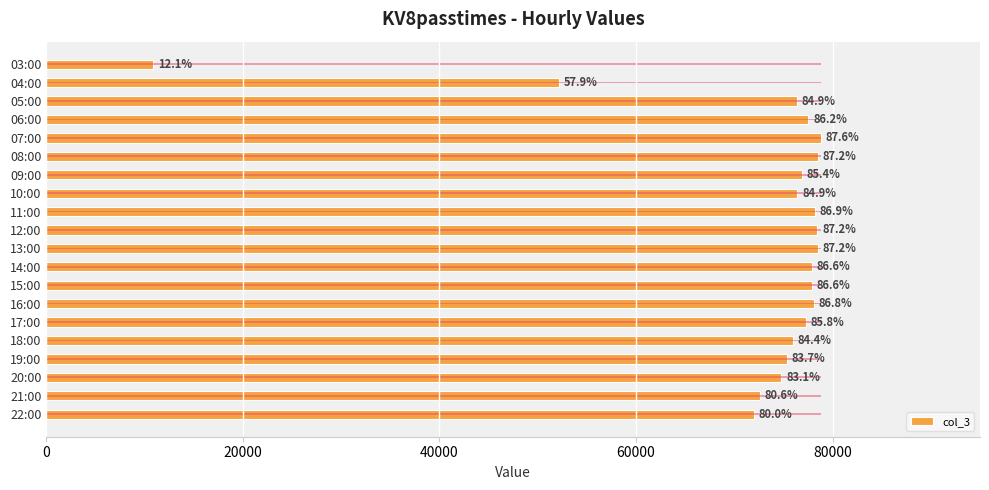

How many bars are there in total?

20